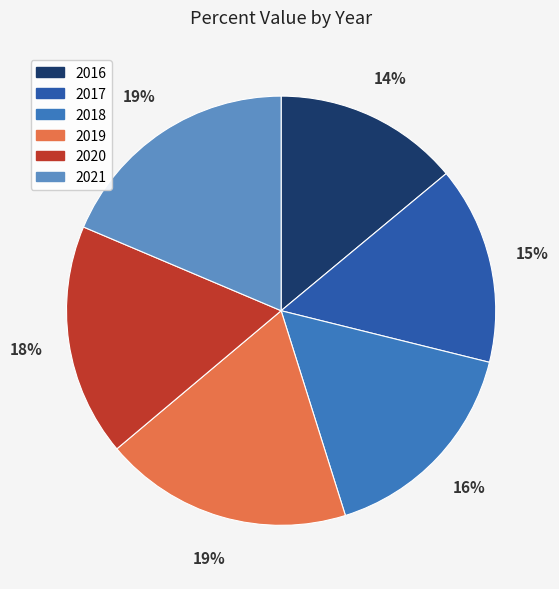

Does 2021 represent more than half of the total?

No